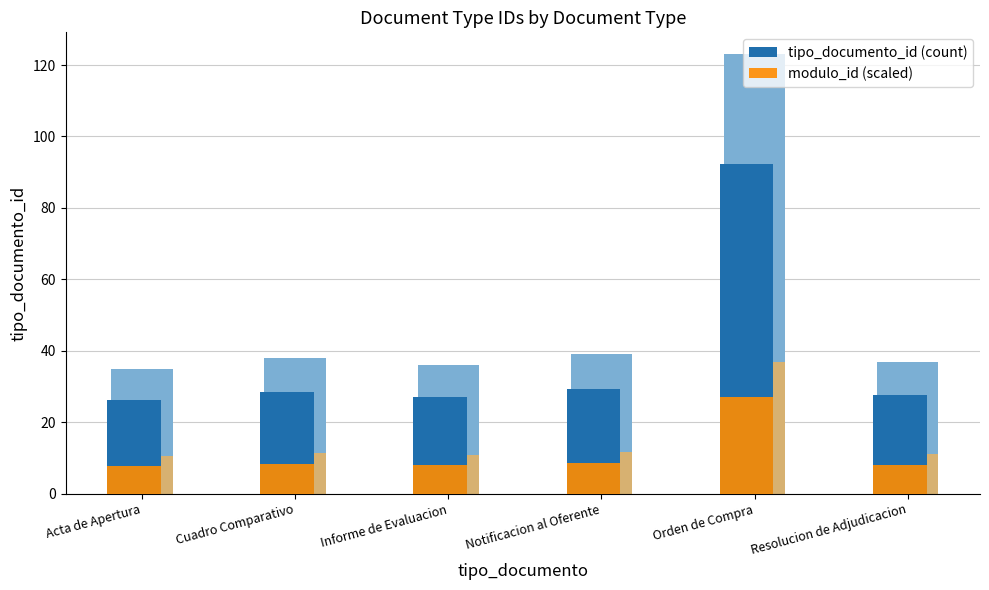

The value of tipo_documento_id (count) at Informe de Evaluacion is 45.1. True or false?

False